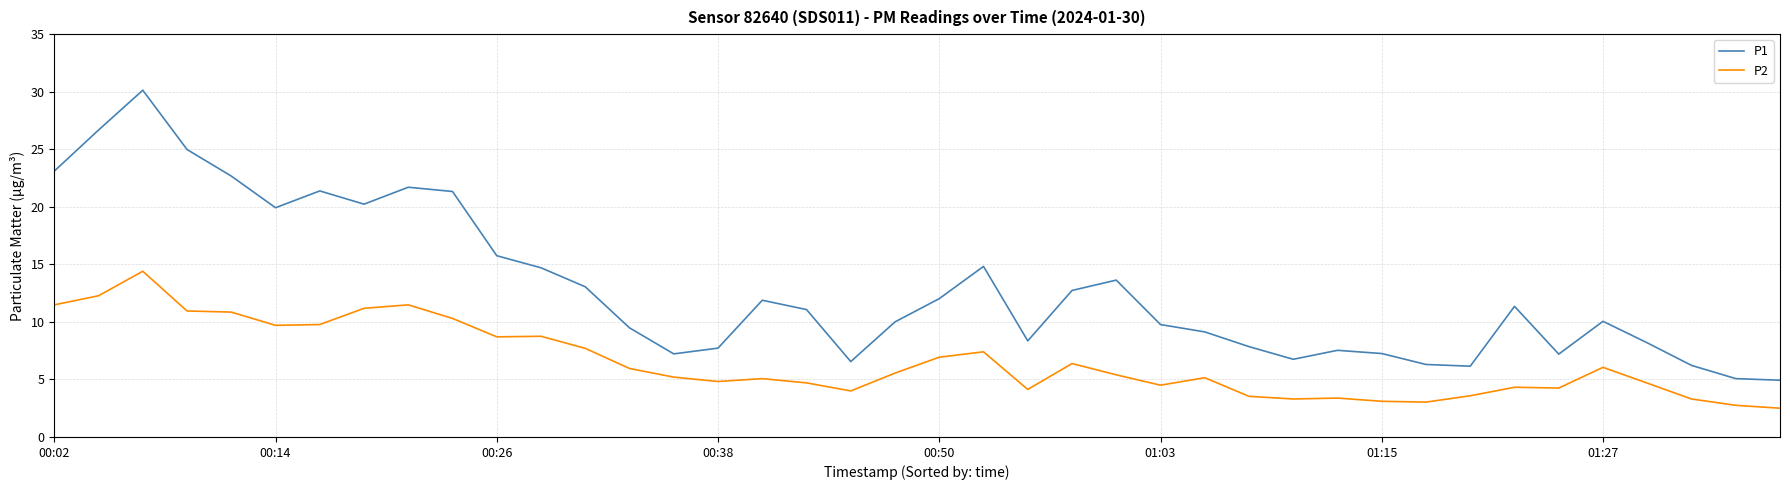

Which series has the largest total across all categories?

P1